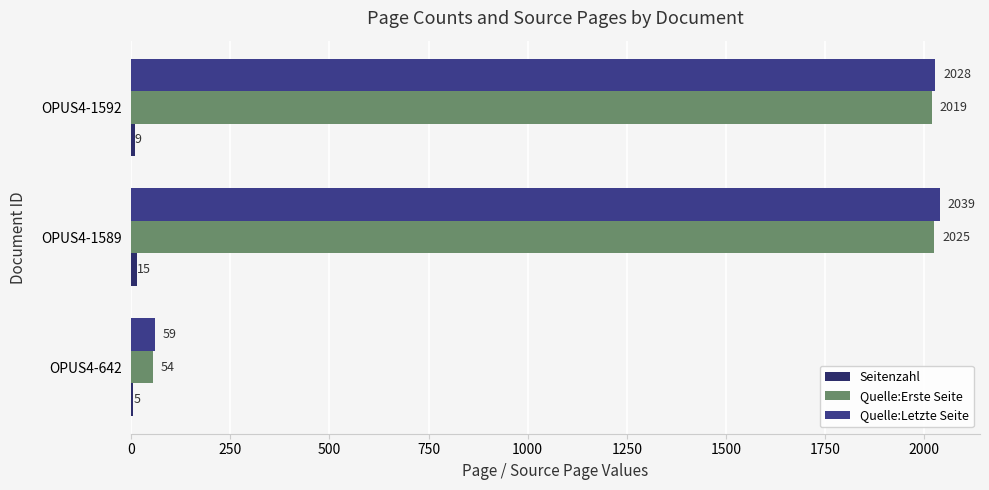

At which category is the sum across all series the highest?

OPUS4-1589